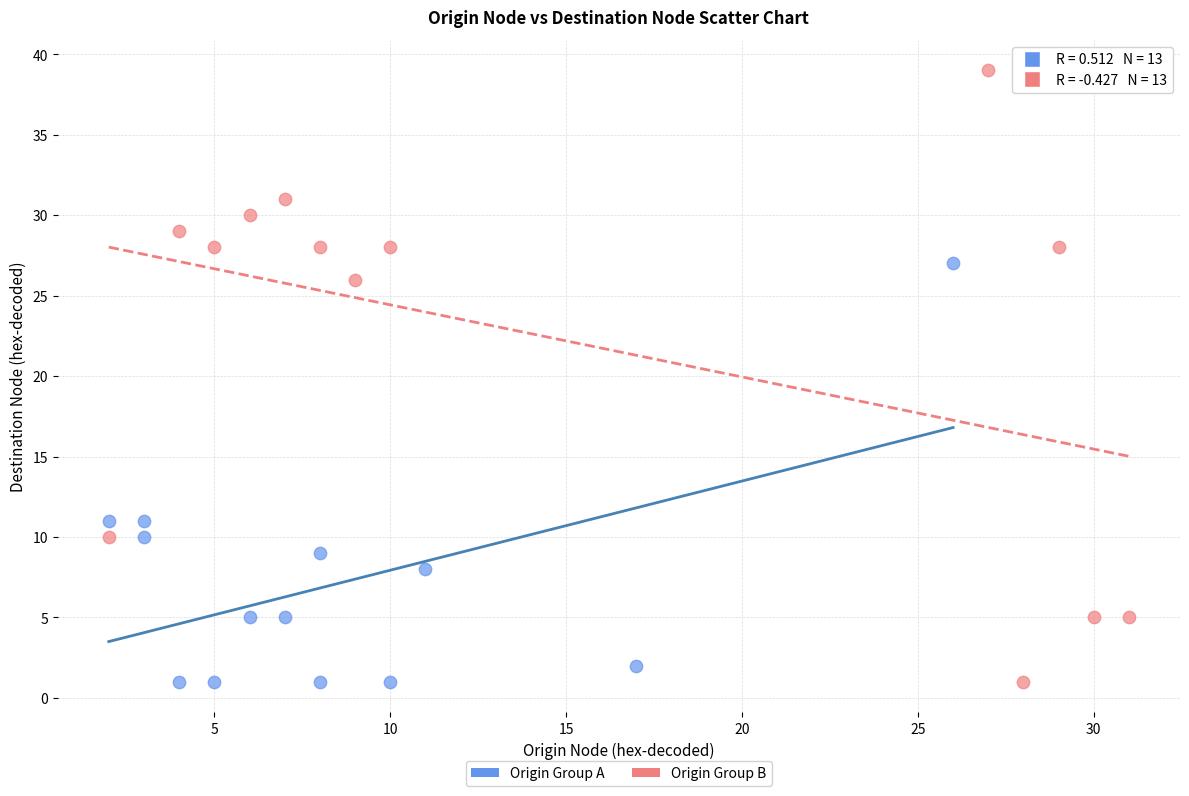

Which series has the widest spread of Y values?

Origin Group B